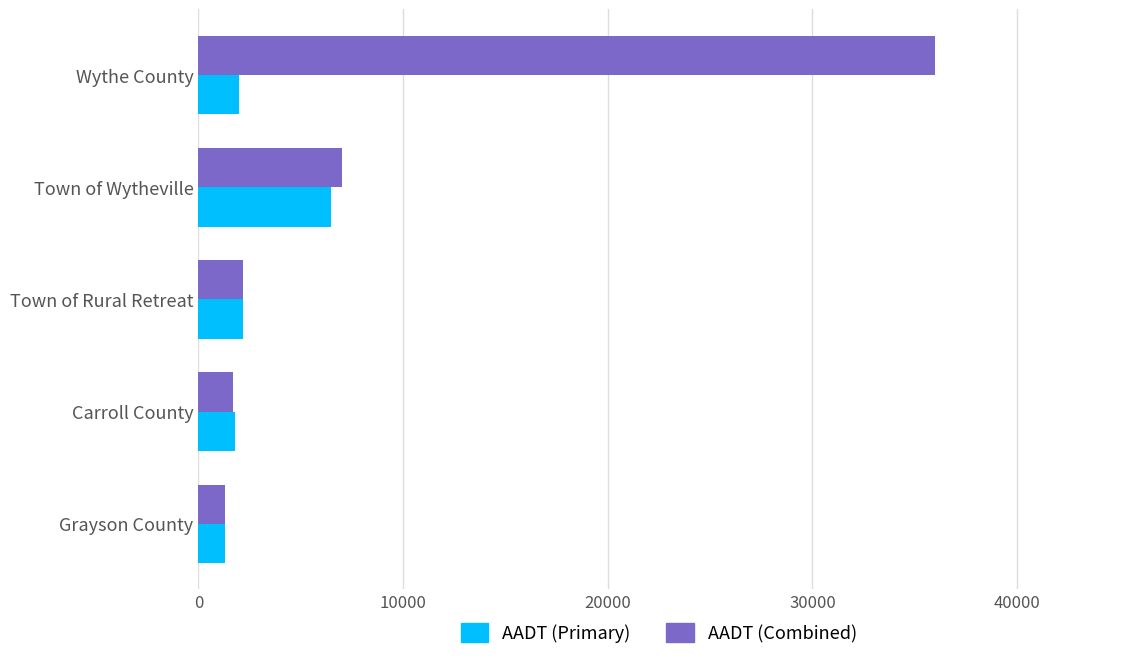

Which series has the largest total across all categories?

AADT (Combined)